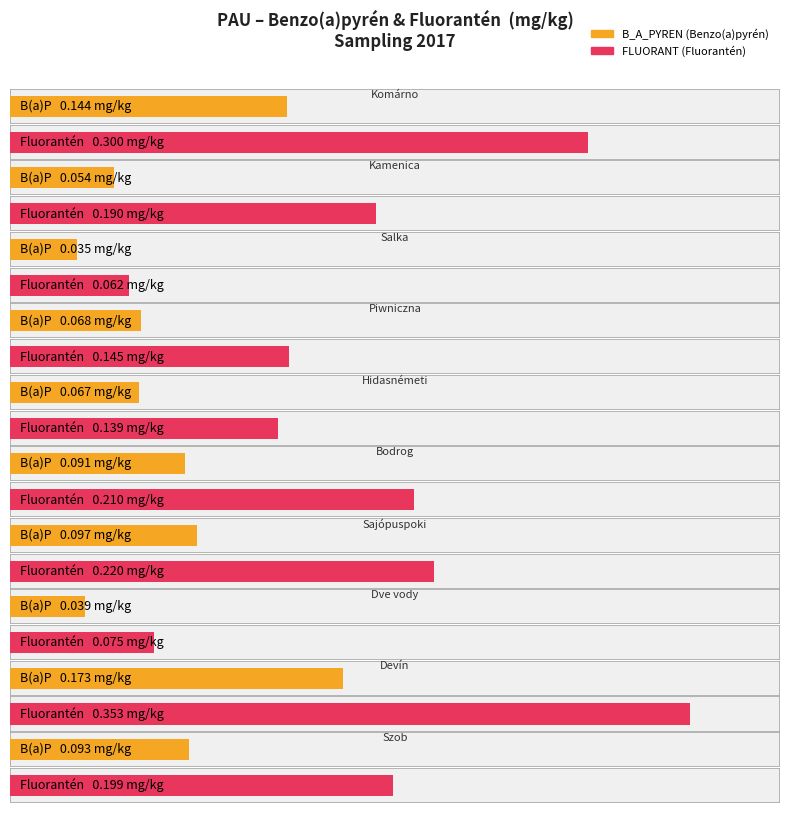

What is the spread (max minus min) of values at Piwniczna?

0.1